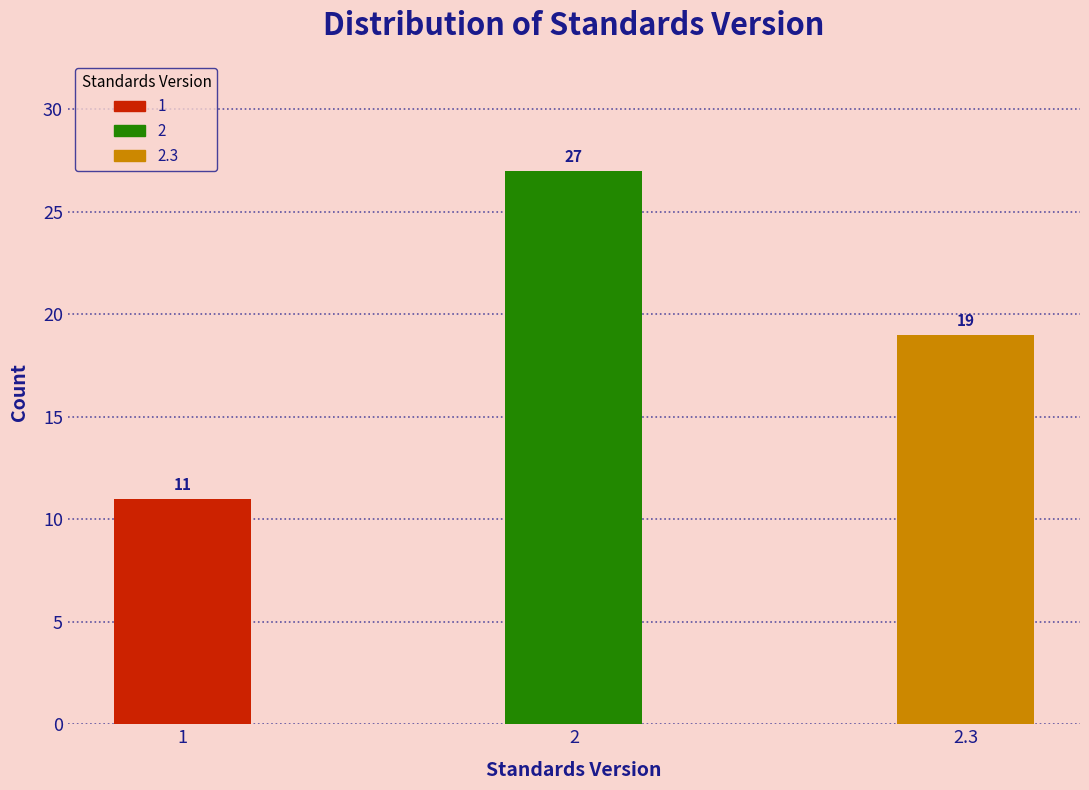

Reading left to right, transcribe all the data shown in this chart.

1=11	2=27	2.3=19